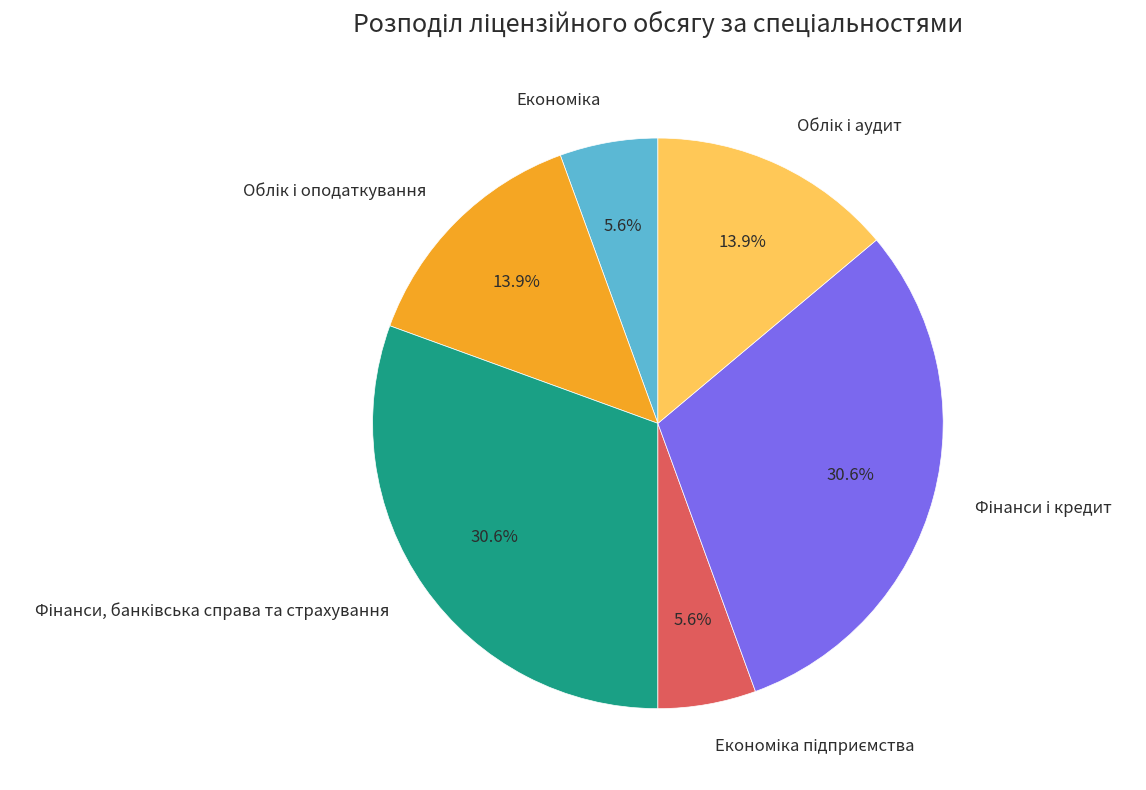

Is there any slice that represents more than half of the pie?

No